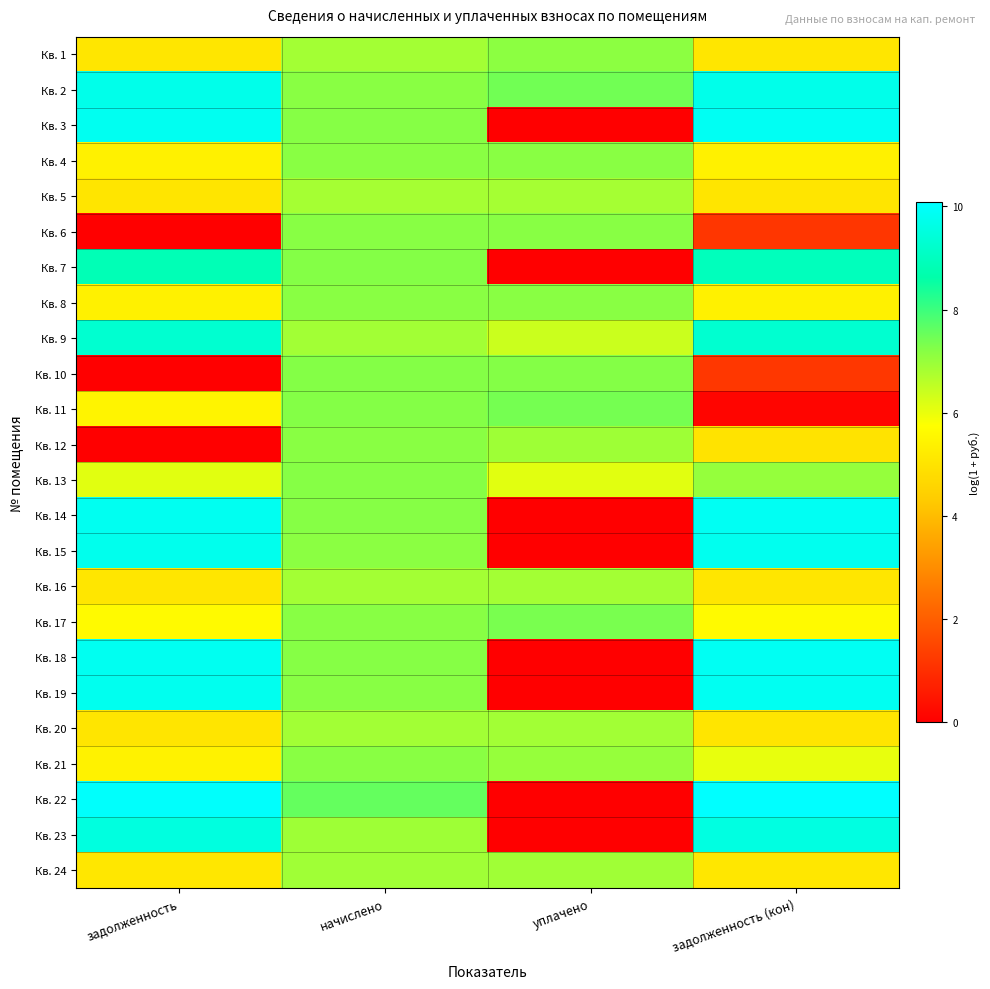

Between задолженность and начислено, which is larger?

начислено